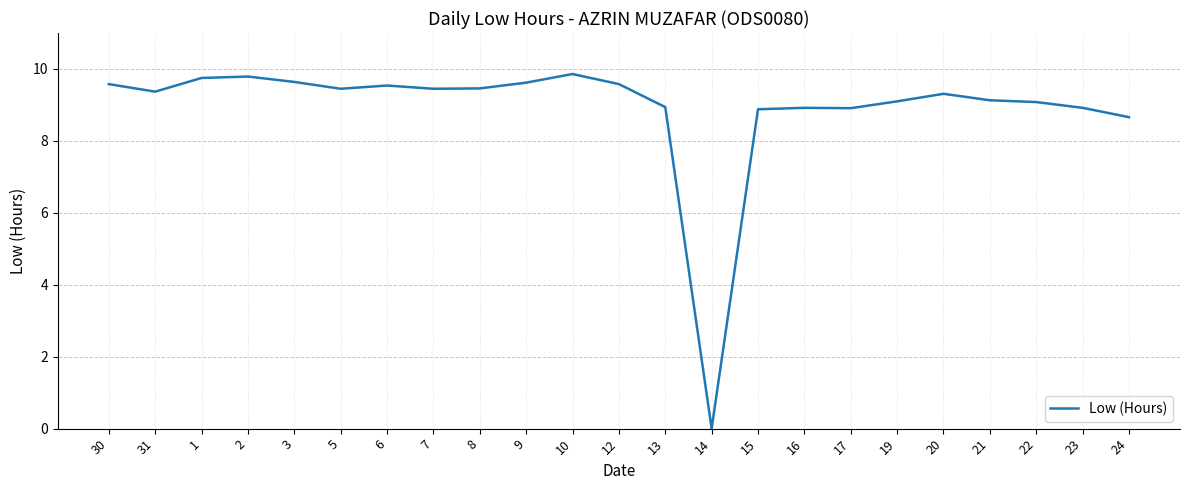

Where is the data nearest to the value 4?

14